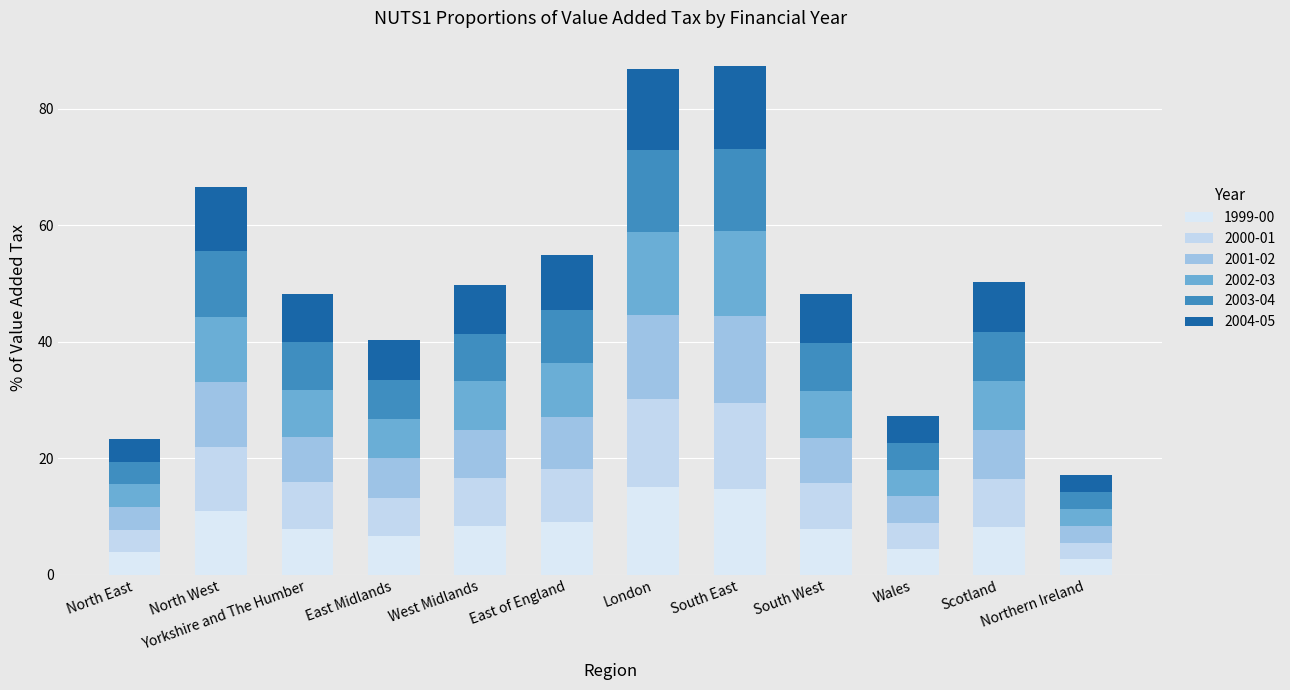

What are all the series names shown in the legend?

1999-00, 2000-01, 2001-02, 2002-03, 2003-04, 2004-05